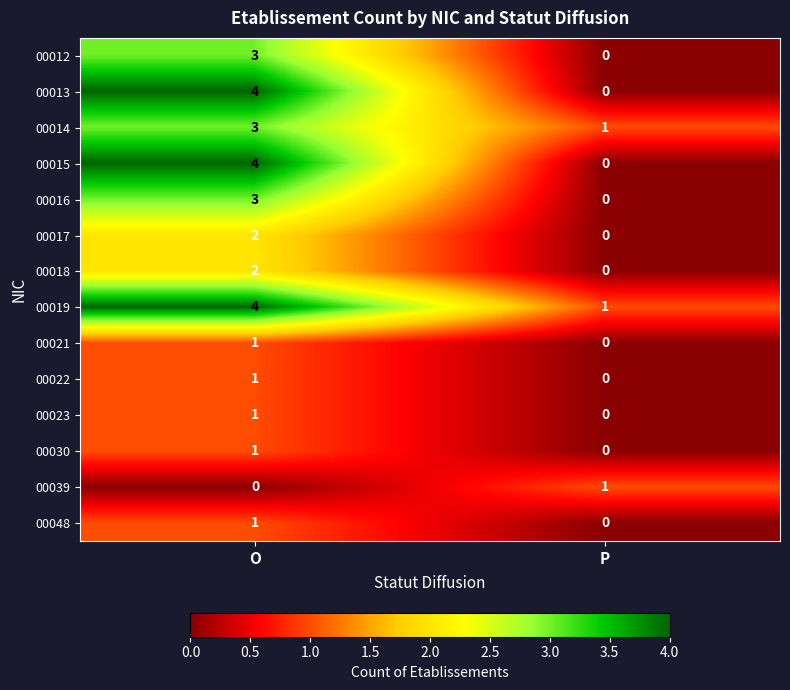

Which category has the highest value across all series?

O